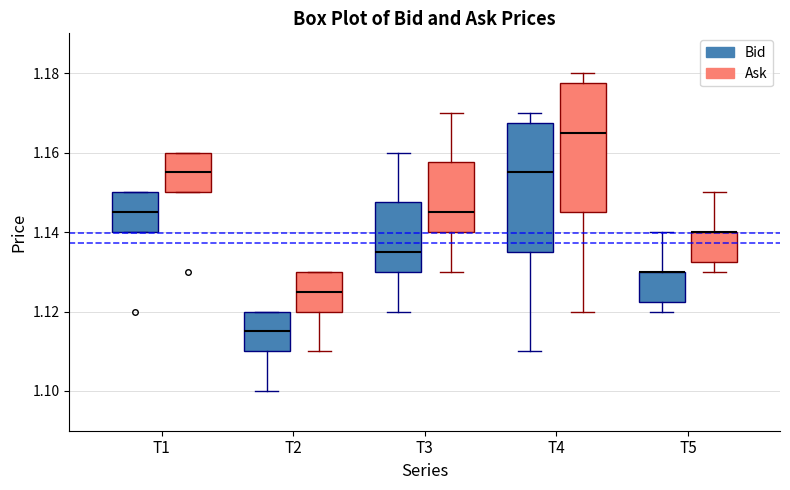

Reading left to right, transcribe this box plot: for each box, give where its median line is, the range the box spans, and where its two whiskers end, as read against the y-axis. The values are not printed on the chart, so give them approximately, as read against the axis.

T1 (Bid): median 1.146, box 1.140 to 1.150, whiskers 1.140 to 1.150
T1 (Ask): median 1.156, box 1.150 to 1.160, whiskers 1.150 to 1.160
T2 (Bid): median 1.116, box 1.110 to 1.120, whiskers 1.100 to 1.120
T2 (Ask): median 1.126, box 1.120 to 1.130, whiskers 1.110 to 1.130
T3 (Bid): median 1.136, box 1.130 to 1.148, whiskers 1.120 to 1.160
T3 (Ask): median 1.146, box 1.140 to 1.158, whiskers 1.130 to 1.170
T4 (Bid): median 1.156, box 1.136 to 1.168, whiskers 1.110 to 1.170
T4 (Ask): median 1.166, box 1.146 to 1.178, whiskers 1.120 to 1.180
T5 (Bid): median 1.130 (drawn on the box's upper edge), box 1.122 to 1.130, whiskers 1.120 to 1.140
T5 (Ask): median 1.140 (drawn on the box's upper edge), box 1.132 to 1.140, whiskers 1.130 to 1.150